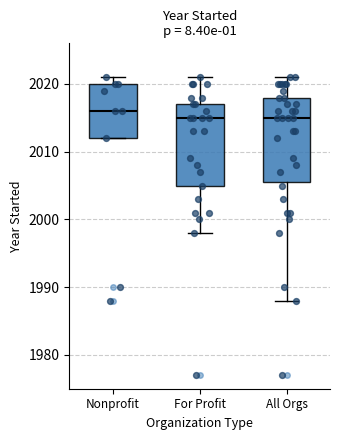

Reading left to right, transcribe this box plot: for each box, give where its median line is, the range the box spans, and where its two whiskers end, as read against the y-axis. The values are not printed on the chart, so give them approximately, as read against the axis.

Nonprofit: median 2016, box 2012 to 2020, whiskers 2012 to 2021
For Profit: median 2015, box 2005 to 2017, whiskers 1998 to 2021
All Orgs: median 2015, box 2006 to 2018, whiskers 1988 to 2021